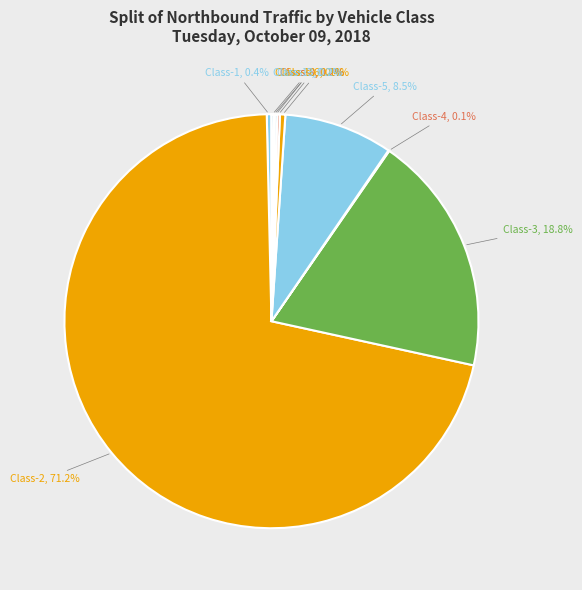

Which has a higher value, Class-1 or Class-2?

Class-2